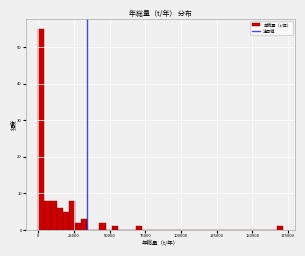

Read against the x-axis, roughly where is the centre of the tallest bar?

0